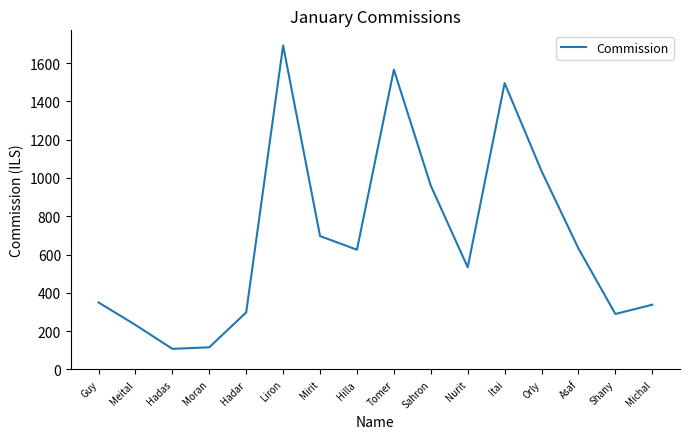

What is the difference between the values at Hadar and Itai?

1197.4